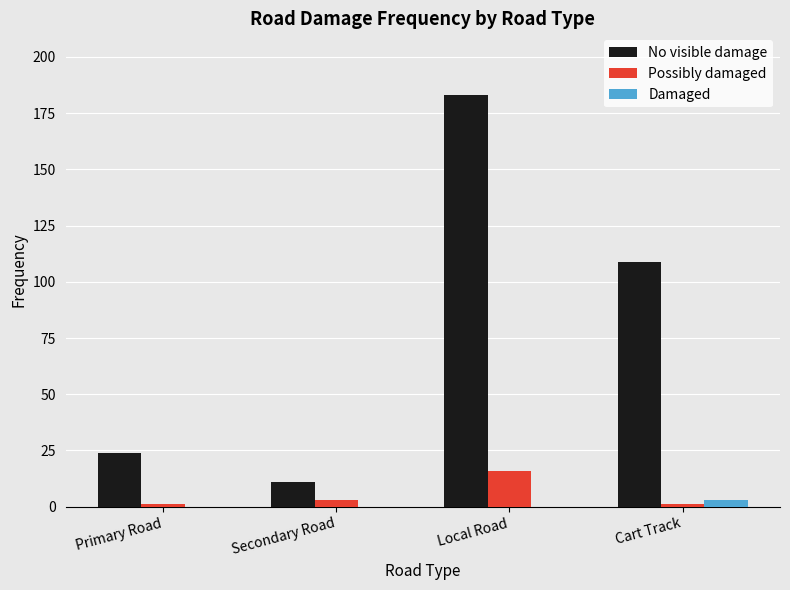

What is the sum of all No visible damage values?

327